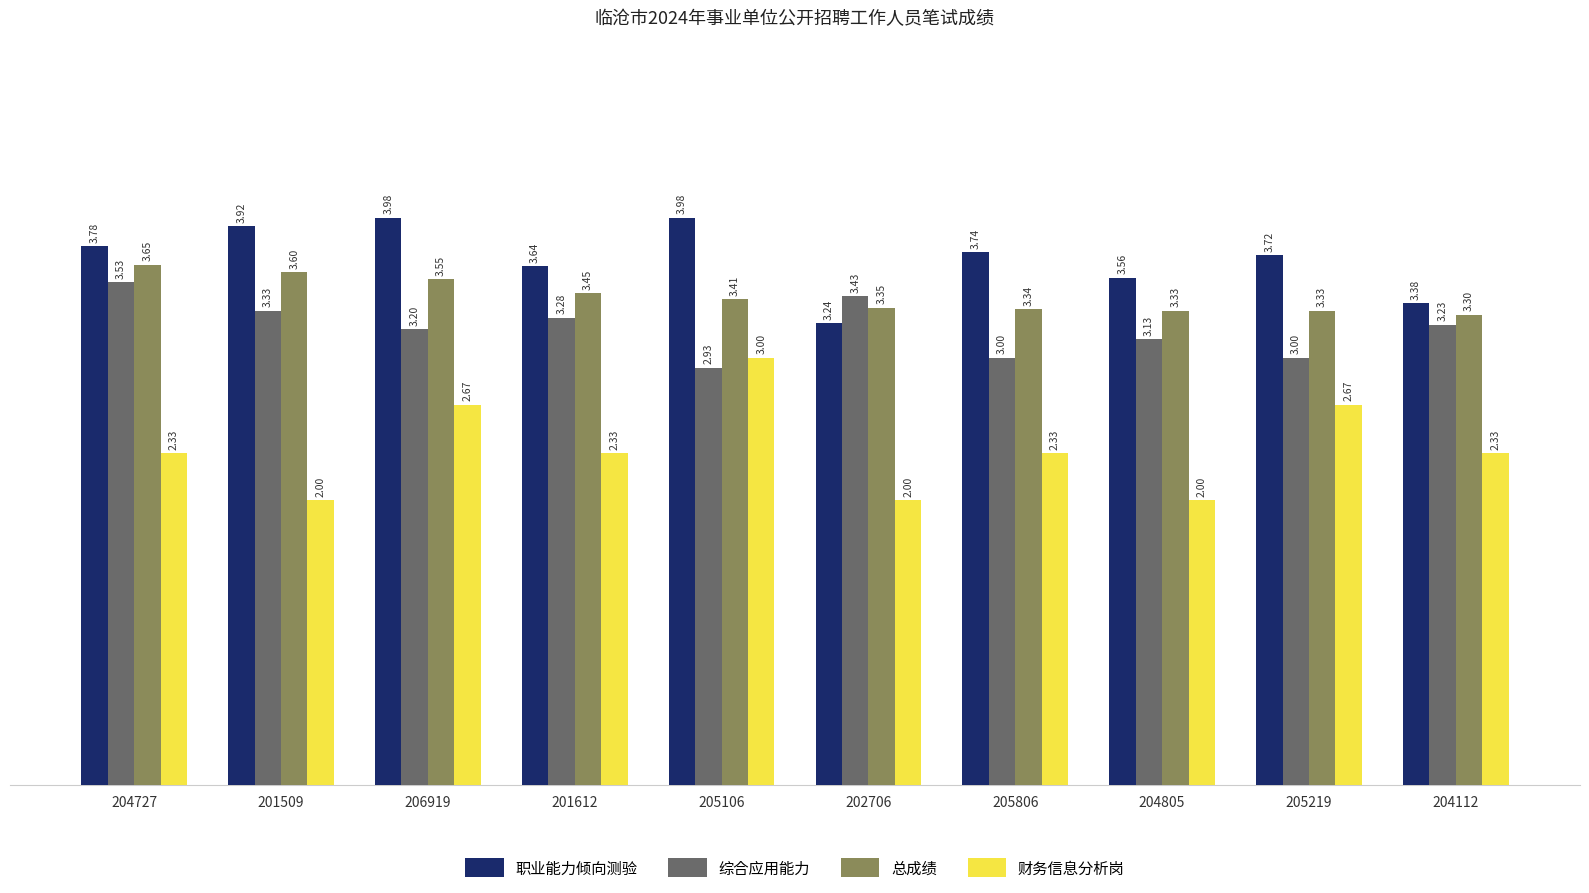

List the series in order of their peak value, lowest first.

财务信息分析岗, 综合应用能力, 总成绩, 职业能力倾向测验